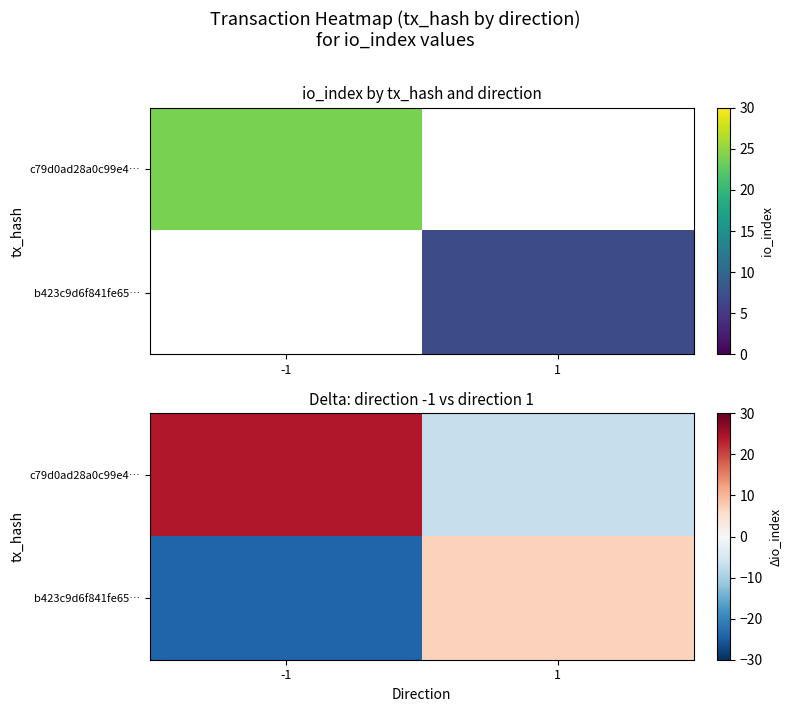

What is the difference between the maximum and minimum values in the c79d0ad28a0c99e4… series?

31